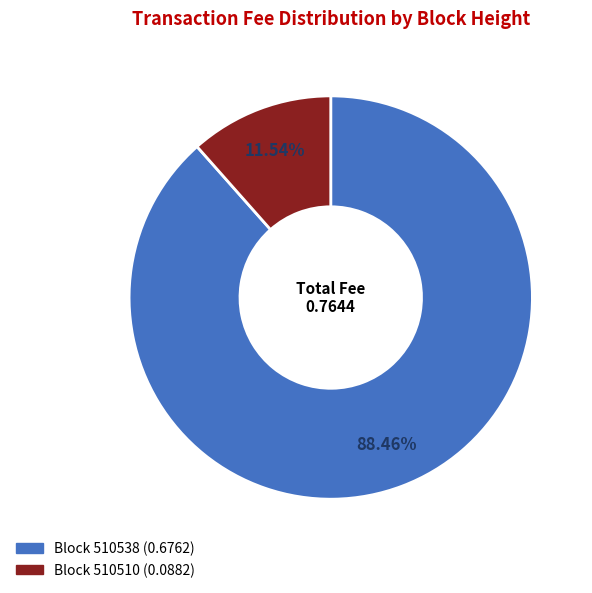

Is there a majority slice in this chart?

Yes